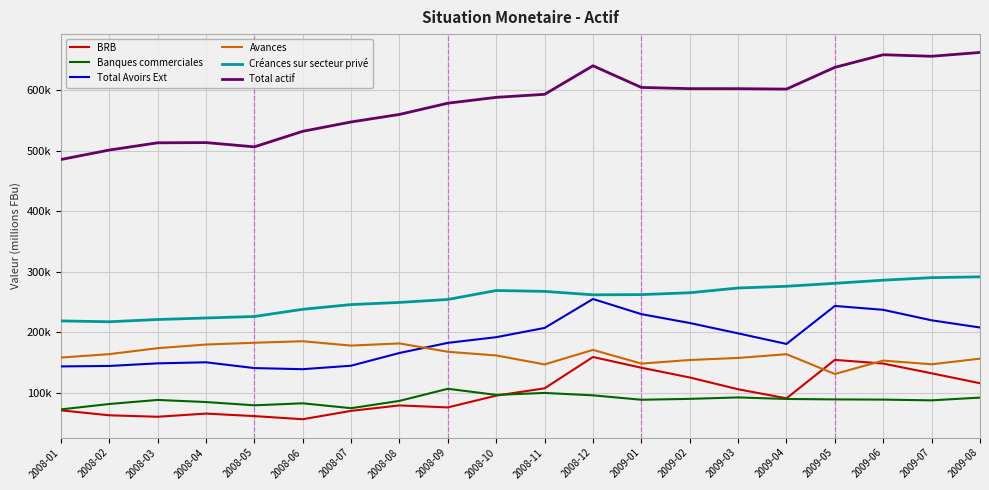

List the labels in order of Créances sur secteur privé value, largest first.

2009-08, 2009-07, 2009-06, 2009-05, 2009-04, 2009-03, 2008-10, 2008-11, 2009-02, 2009-01, 2008-12, 2008-09, 2008-08, 2008-07, 2008-06, 2008-05, 2008-04, 2008-03, 2008-01, 2008-02